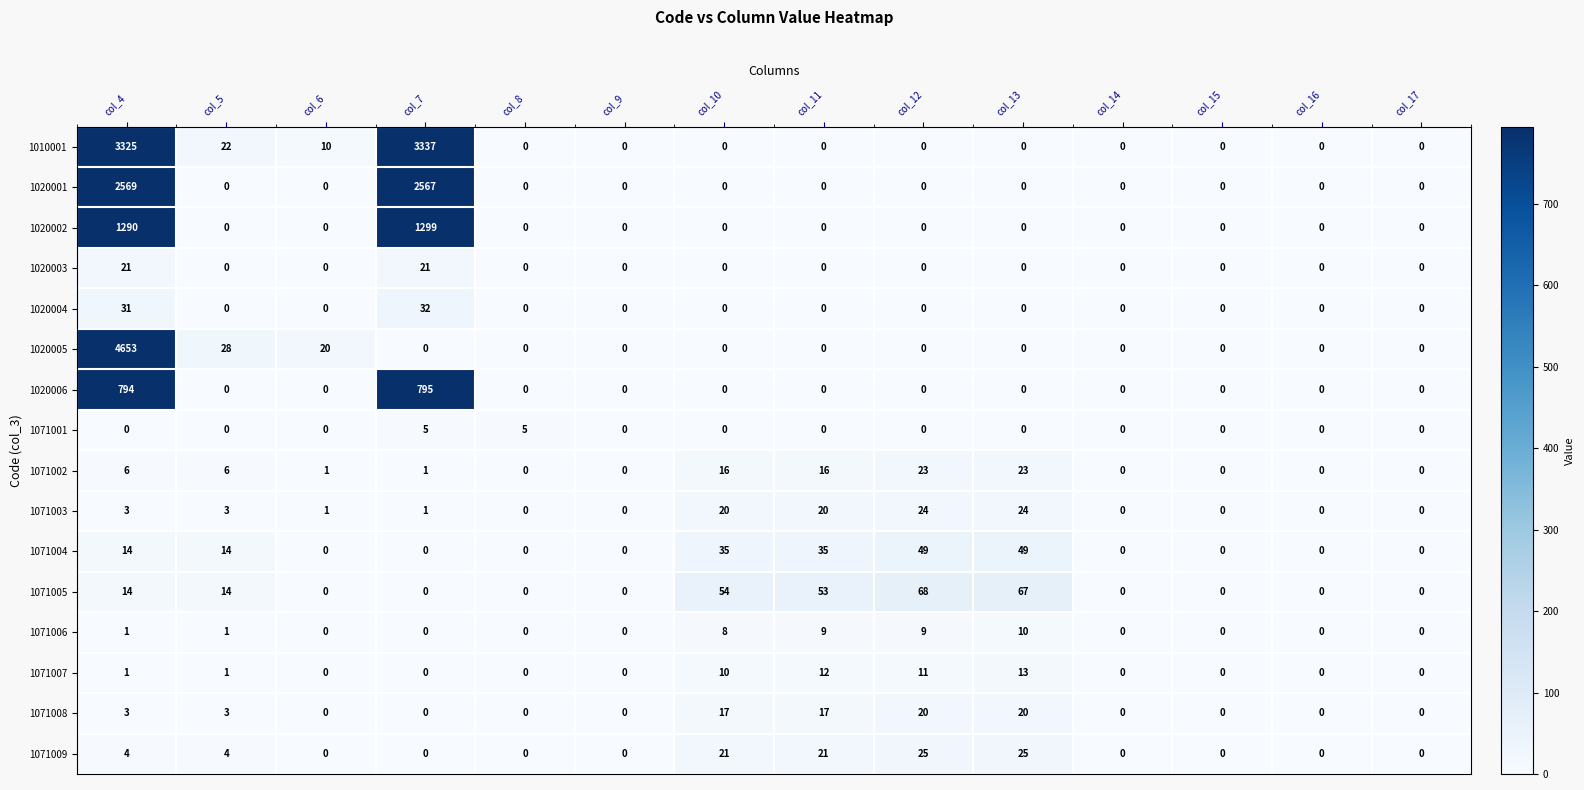

What is the sum of all 1010001 values?

6694